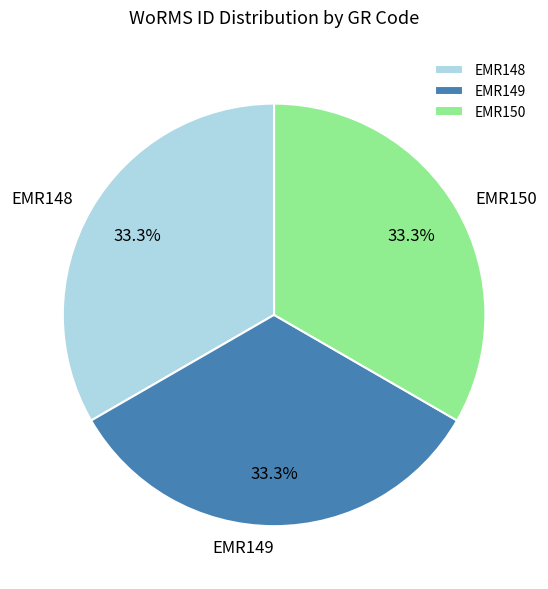

Is it true that EMR149 is 25% of the pie?

False